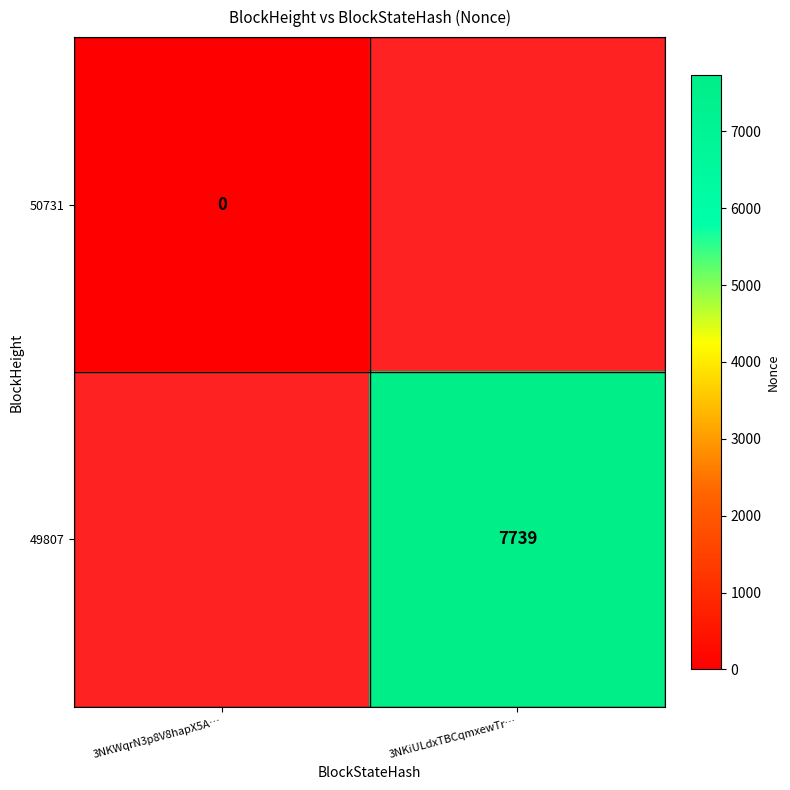

Is it true that 49807 equals 7739 at 3NKiULdxTBCqmxewTr…?

True